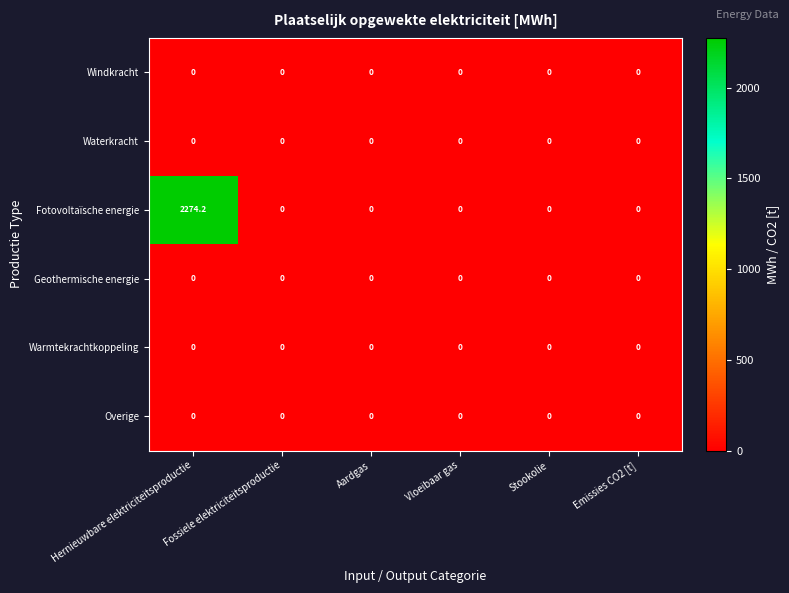

How many data points does each series have?

6